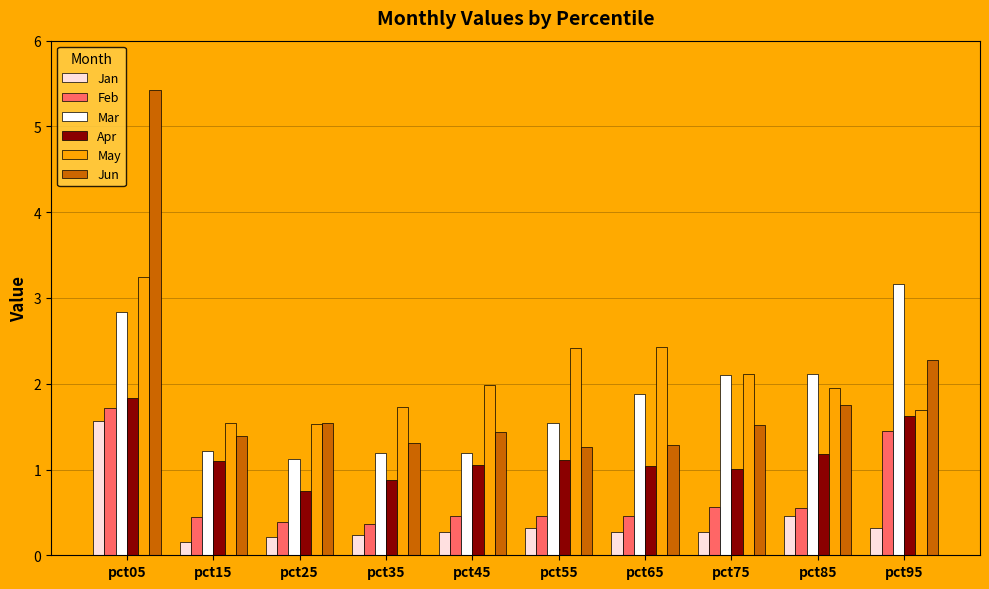

What are all the series names shown in the legend?

Jan, Feb, Mar, Apr, May, Jun